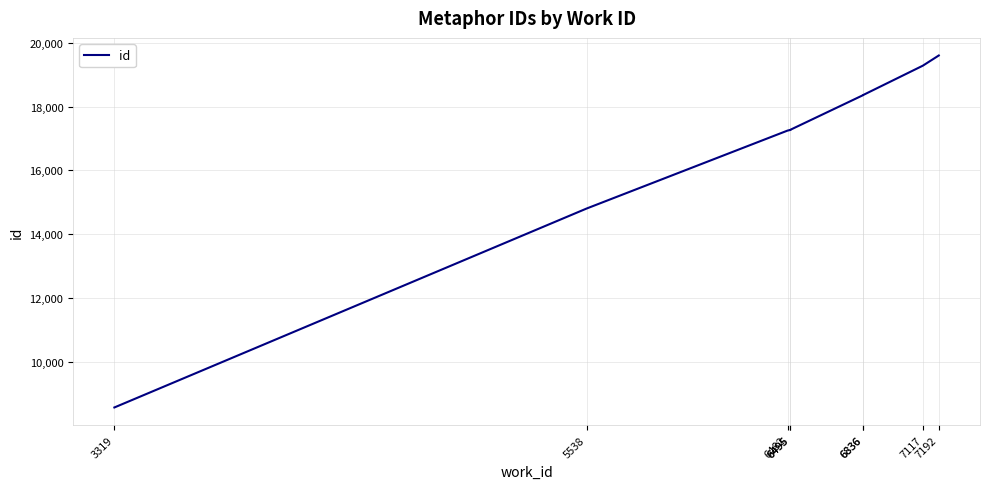

How many lines are shown in the chart?

1